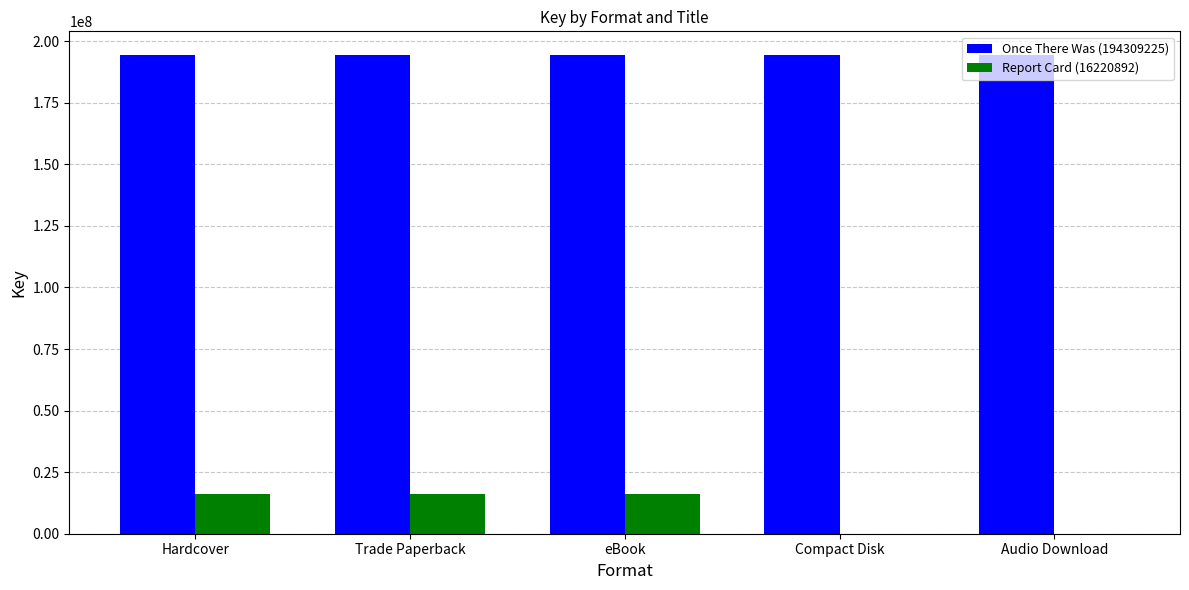

Between eBook and Audio Download, which series saw the biggest shift?

Report Card (16220892)